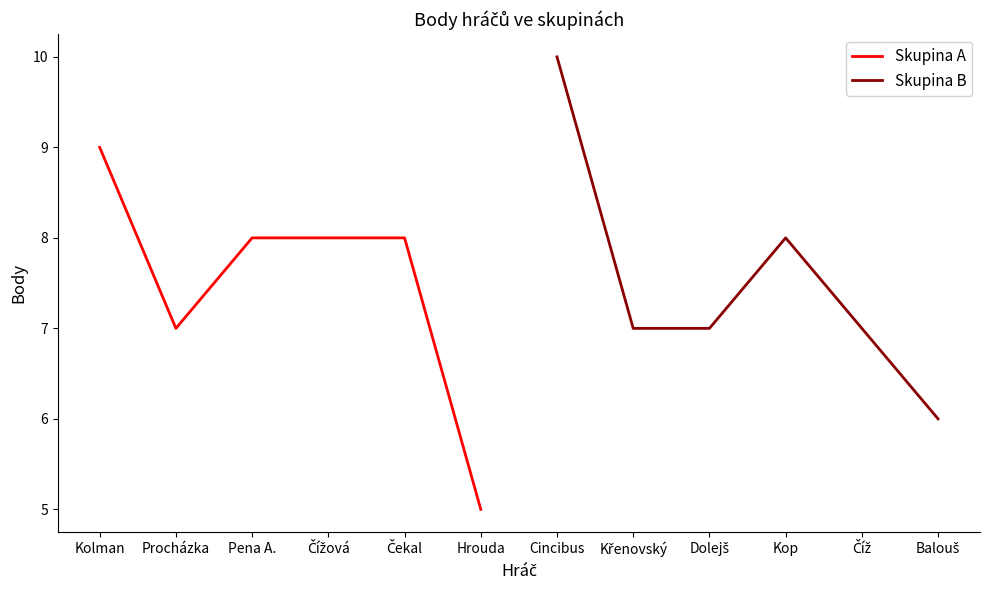

What are all the series names shown in the legend?

Skupina A, Skupina B